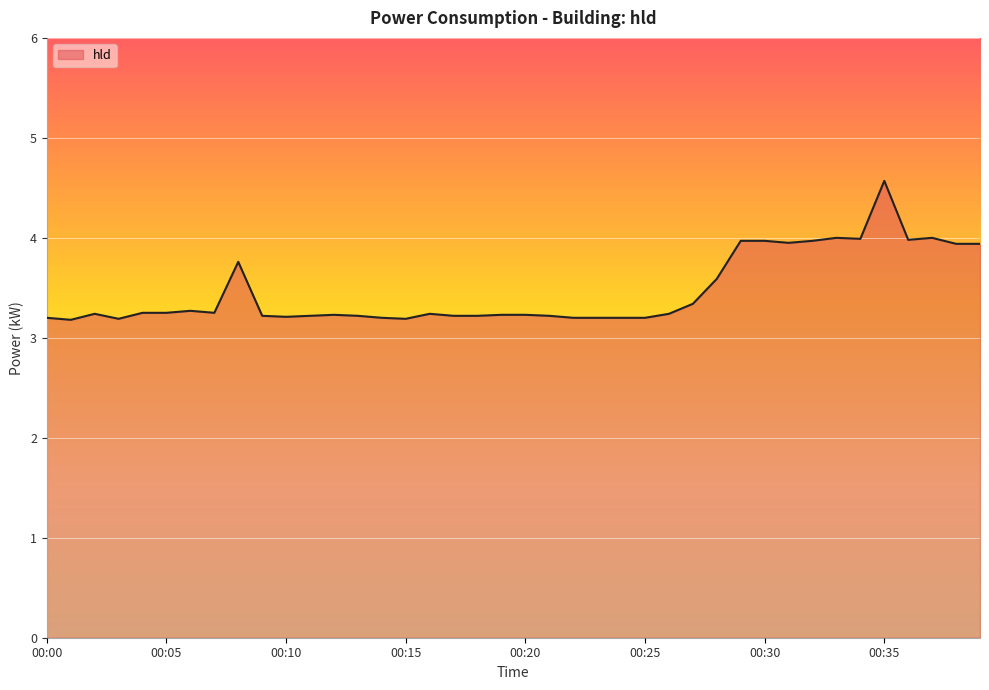

What is the difference between the maximum and minimum values?

1.4